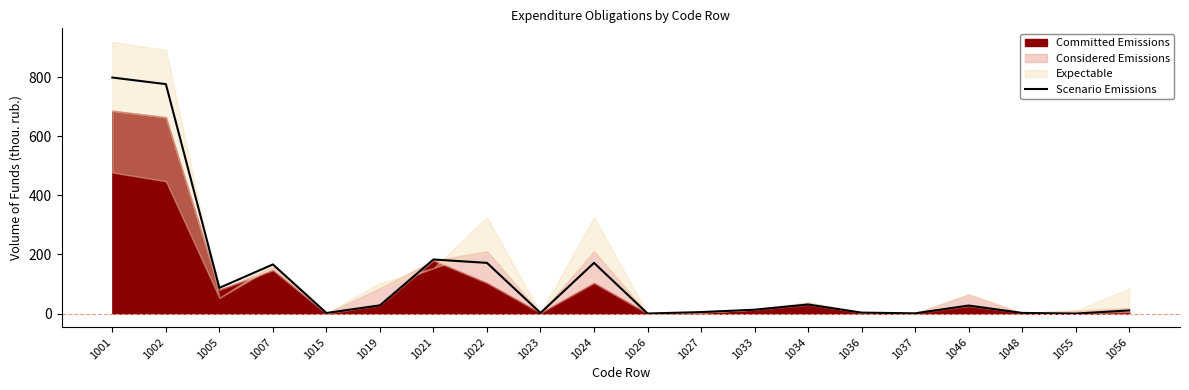

The chart shows a value of 52.3 at 1007. True or false?

False